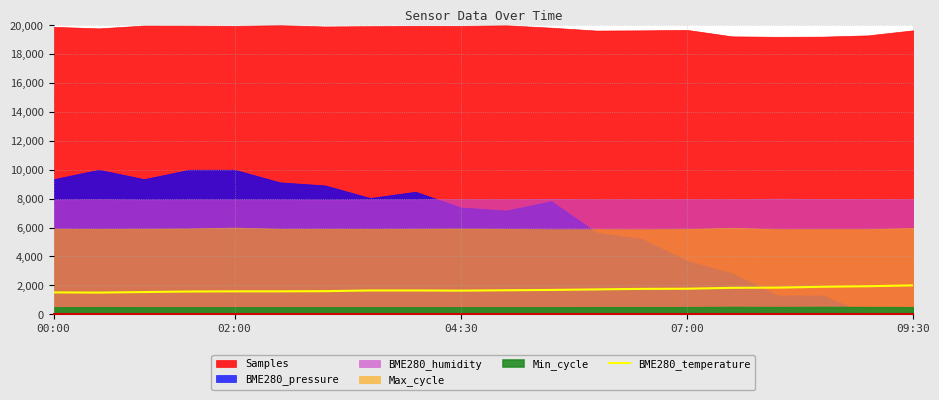

What is the highest value of the BME280_temperature series?

2000.0